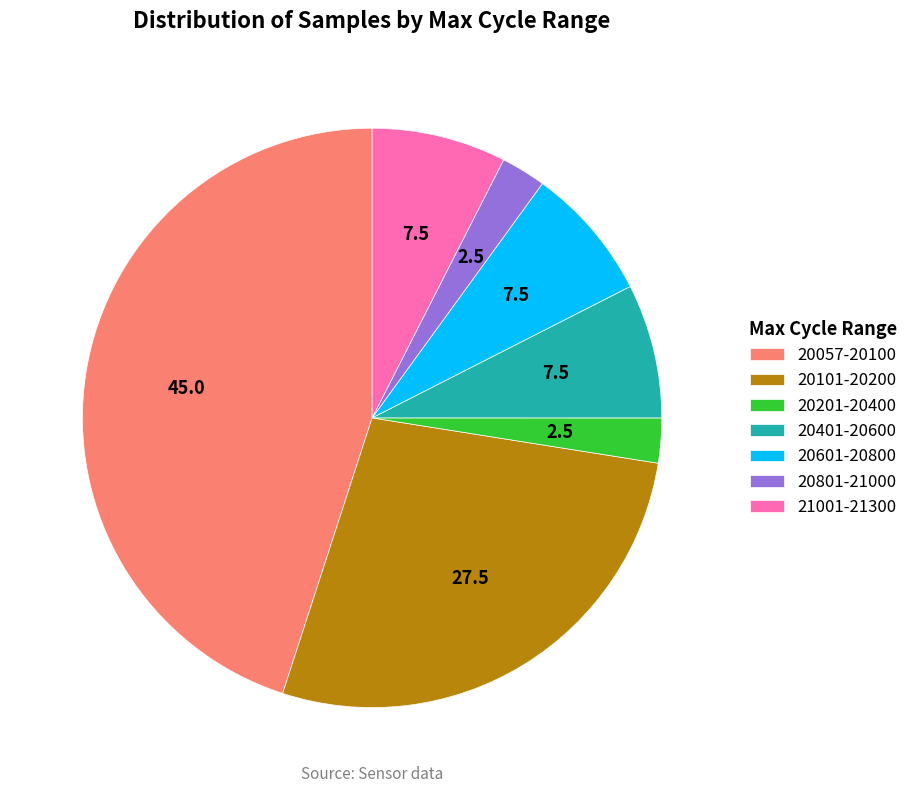

Between 20101-20200 and 21001-21300, which is larger?

20101-20200